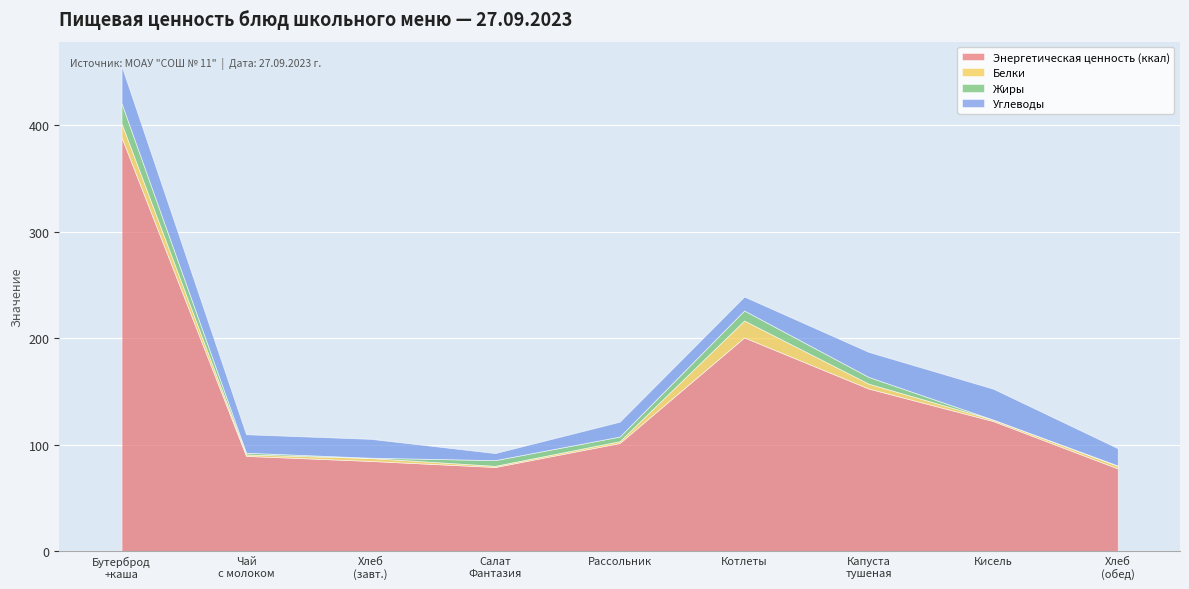

What is the sum of the Белки values at Котлеты Клас-сные and Бутерброд горячий, каша Дружба?

29.0